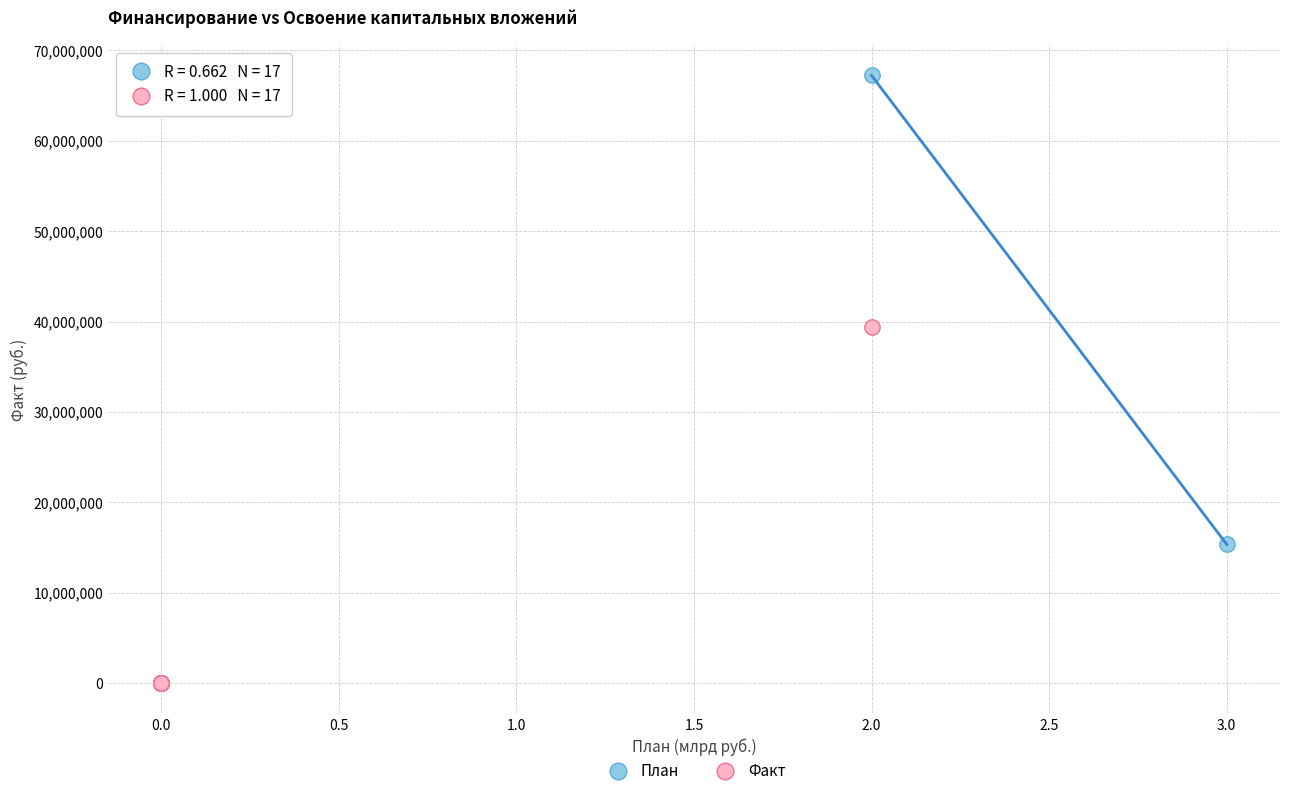

Which series has the largest Y range (max minus min)?

План